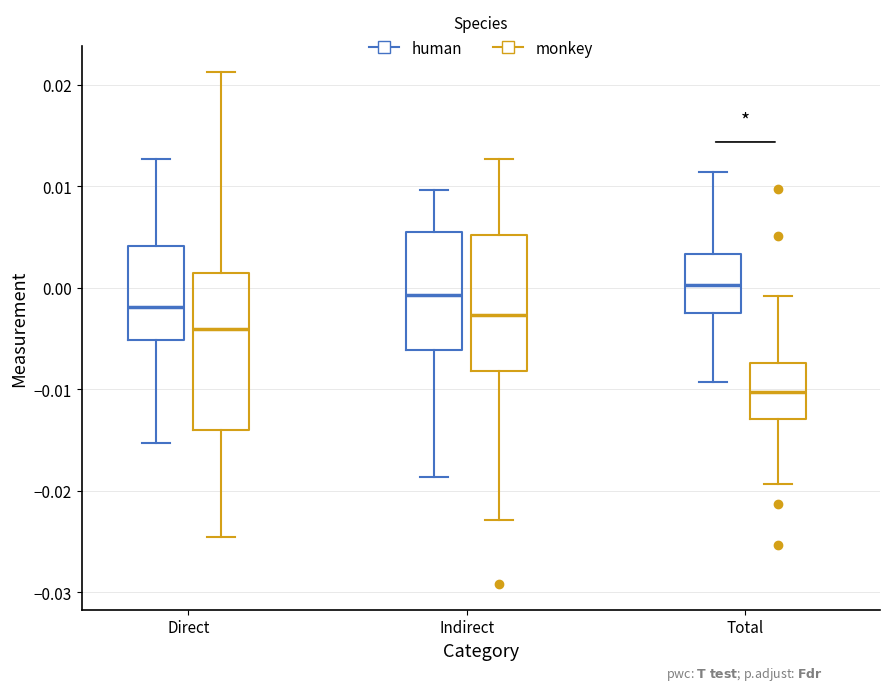

Where is the lower edge of the box for Direct (monkey) on the y-axis? The values are not printed on the chart, so give them approximately, as read against the axis.

-0.014